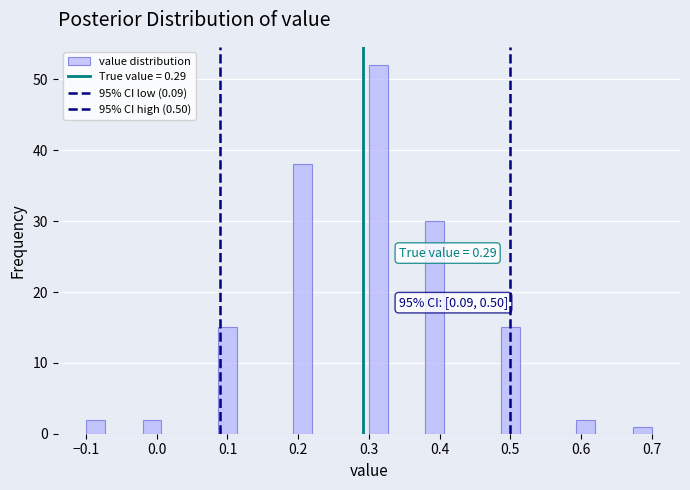

Read against the x-axis, roughly where is the centre of the tallest bar?

0.31